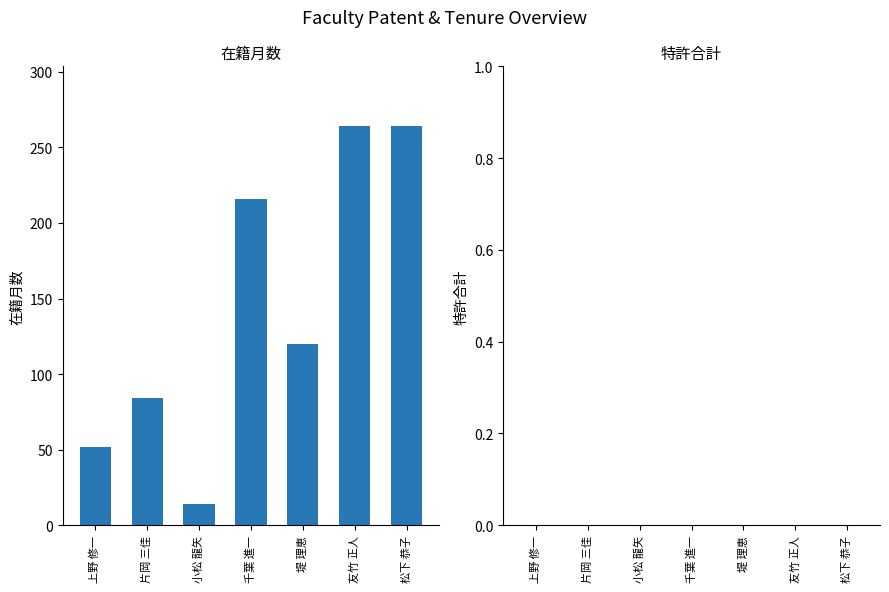

How many series are shown in this chart?

1